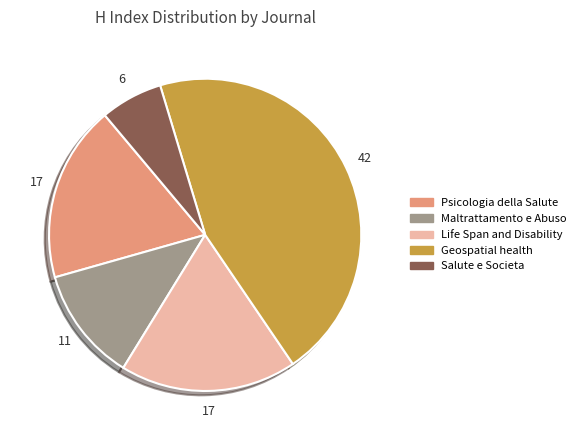

Is it true that Salute e Societa is 6% of the pie?

True